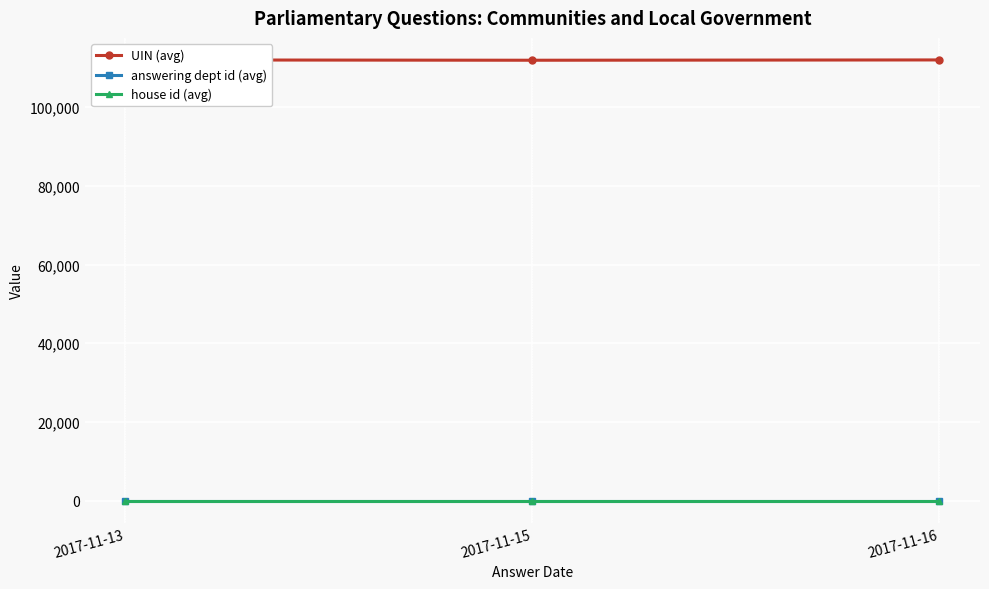

True or false: house id (avg) has a value of 1.0 at 2017-11-16.

True